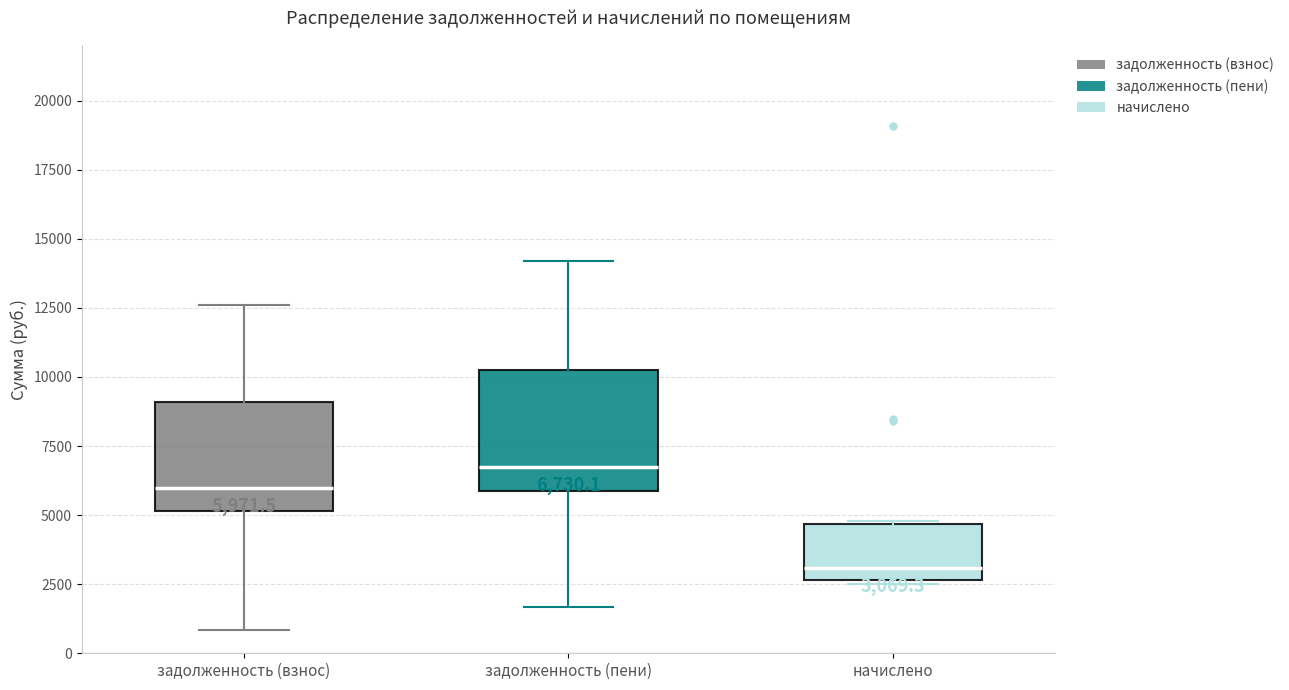

Which box has the highest median line?

задолженность (пени)